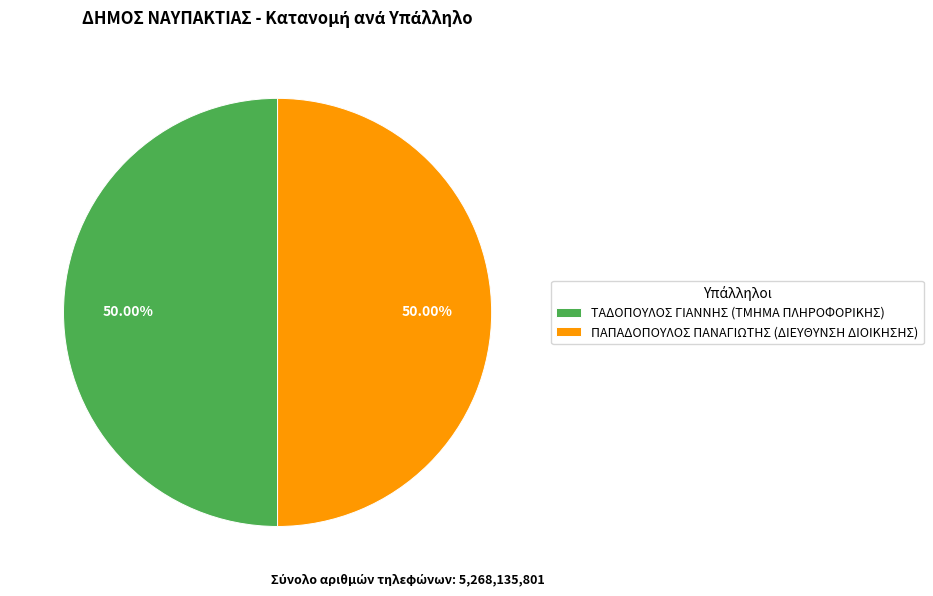

Is the sum of ΠΑΠΑΔΟΠΟΥΛΟΣ ΠΑΝΑΓΙΩΤΗΣ (ΔΙΕΥΘΥΝΣΗ ΔΙΟΙΚΗΣΗΣ) and ΤΑΔΟΠΟΥΛΟΣ ΓΙΑΝΝΗΣ (ΤΜΗΜΑ ΠΛΗΡΟΦΟΡΙΚΗΣ) greater than half?

Yes